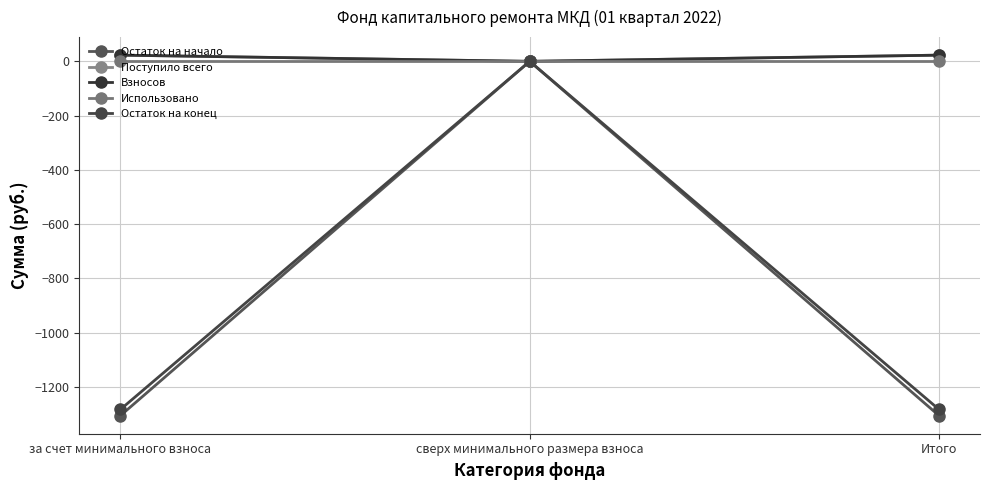

Which series changed the most between за счет минимального взноса and Итого?

Остаток на начало